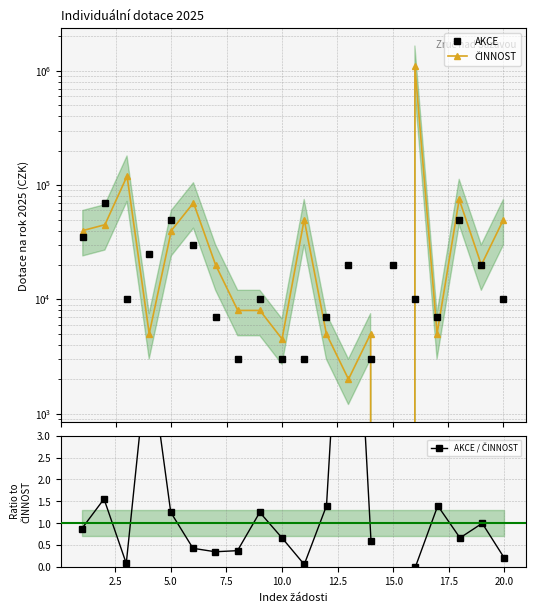

Between which two adjacent categories do AKCE and AKCE / ČINNOST first intersect?

13 and 14